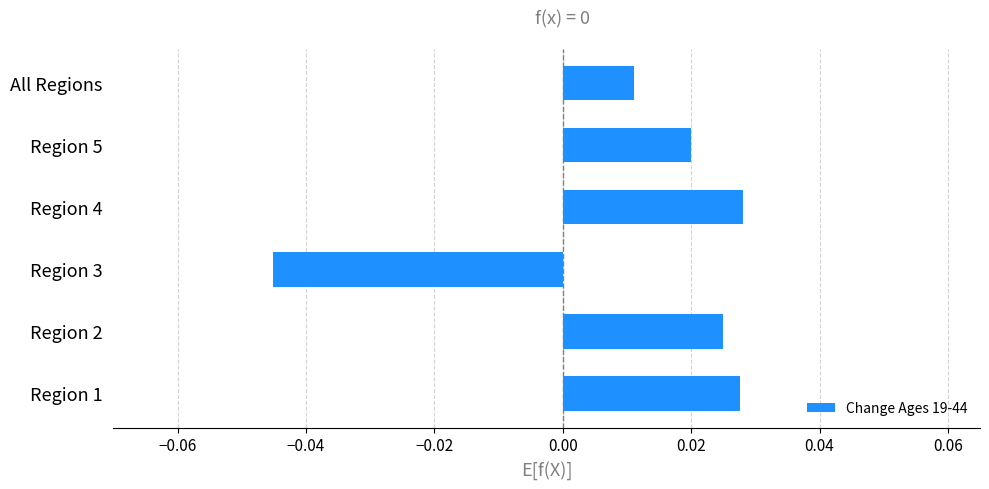

Between Region 3 and Region 5, which is larger?

Region 5